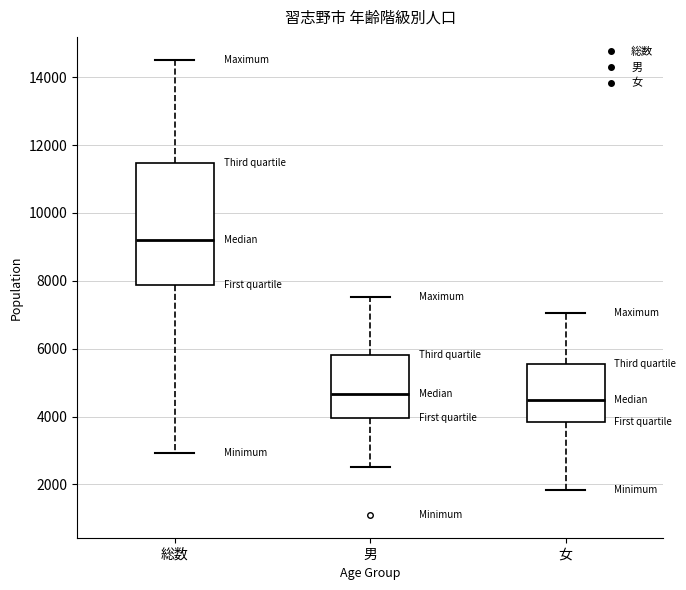

Comparing the boxes themselves (not the whiskers), which one is the tallest?

総数